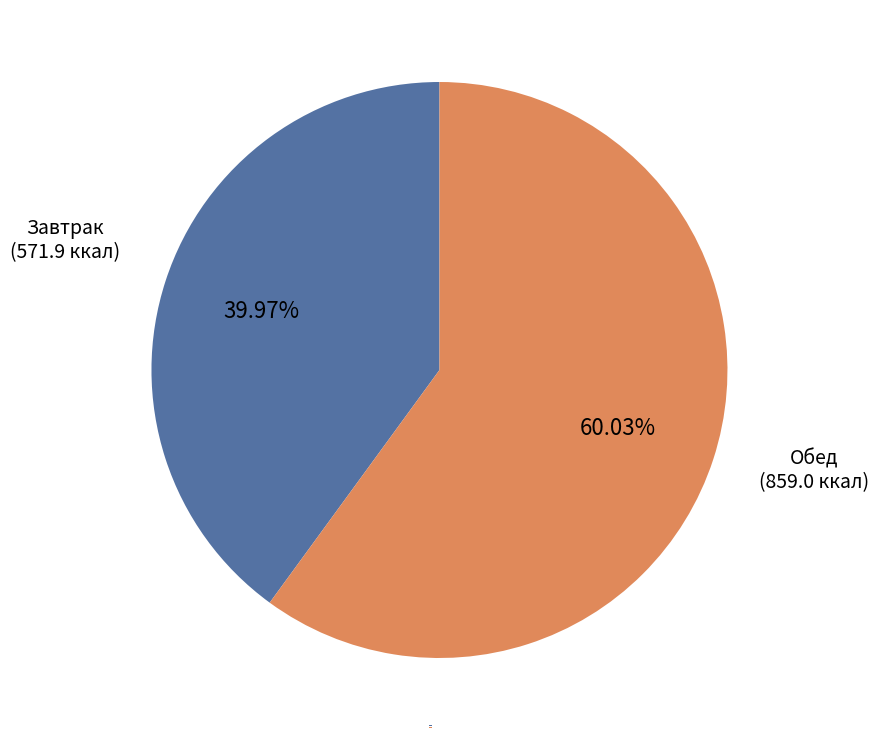

True or false: Завтрак accounts for 40% of the total.

True